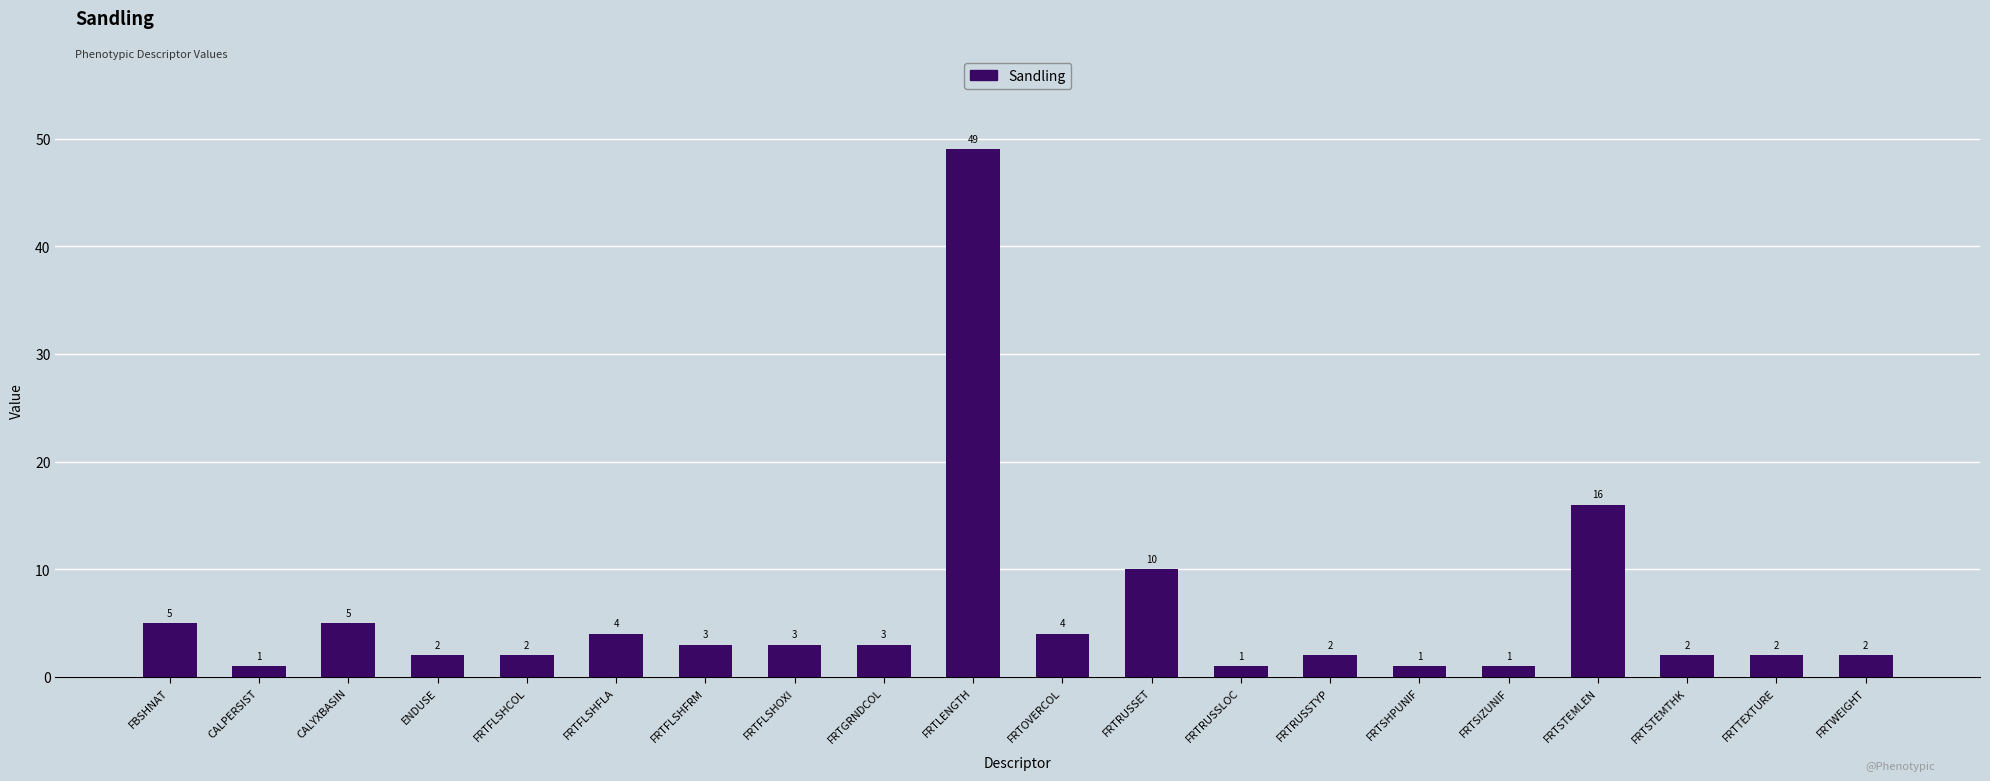

What is the label of the 7th bar from the left?

FRTFLSHFRM